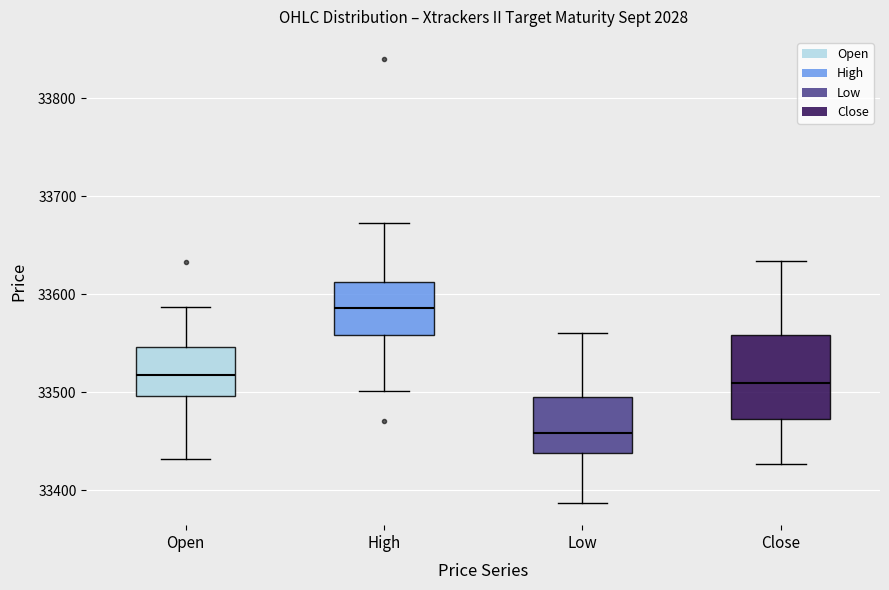

Where does the lower whisker of the box for High end on the y-axis? The values are not printed on the chart, so give them approximately, as read against the axis.

33500